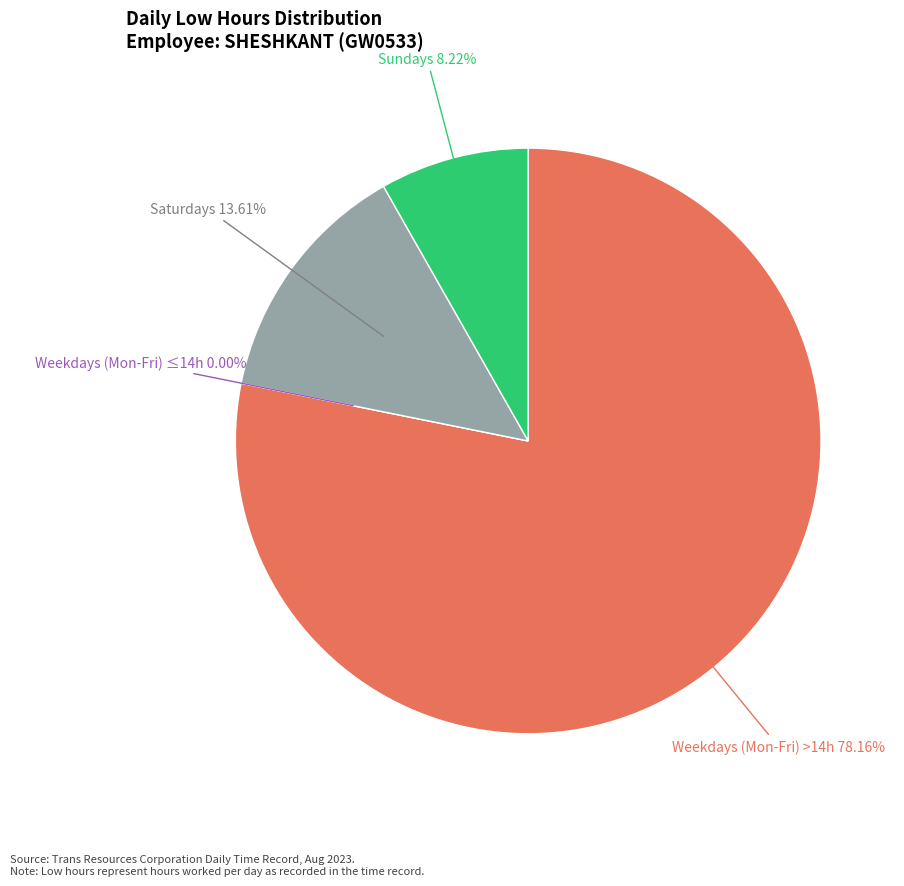

Is 29-Sat the majority of the pie?

No